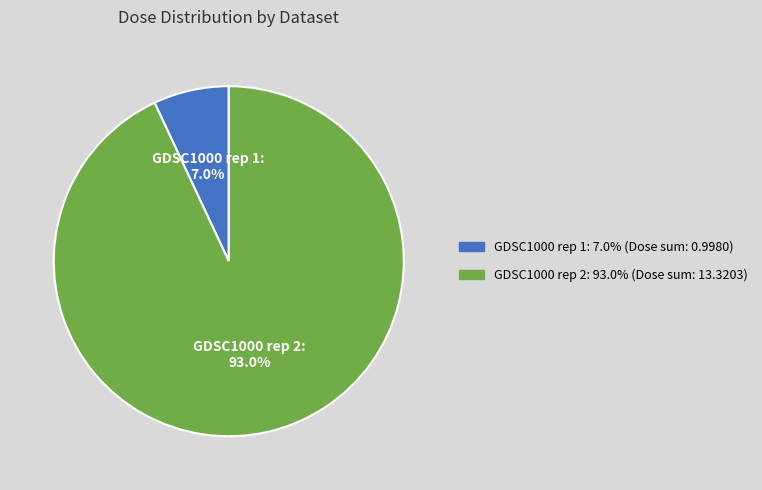

Combined, what portion of the pie is GDSC1000 rep 1 and GDSC1000 rep 2?

100.0%